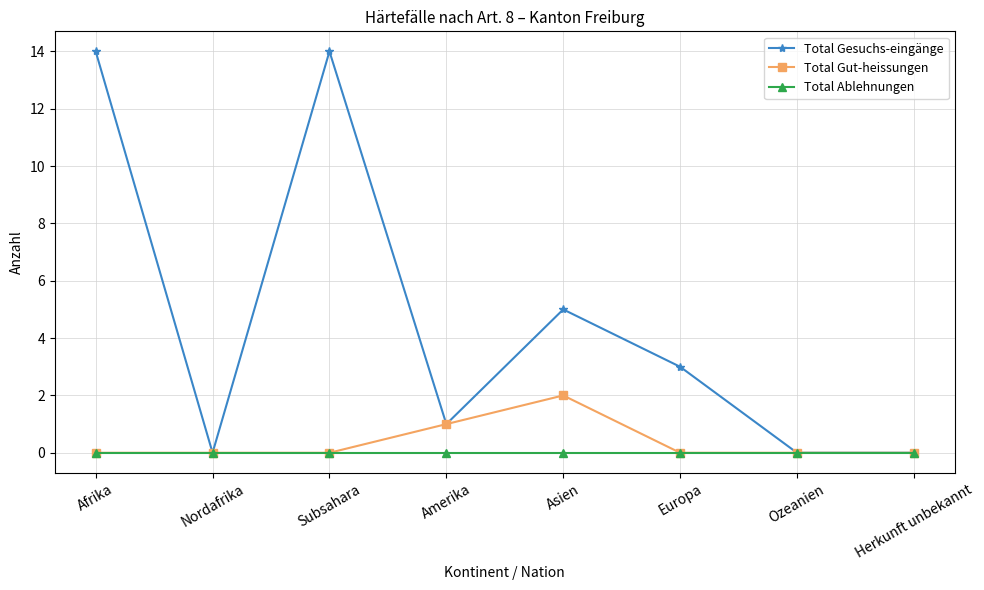

The Total Gut-heissungen series shows 2 at Asien. True or false?

True